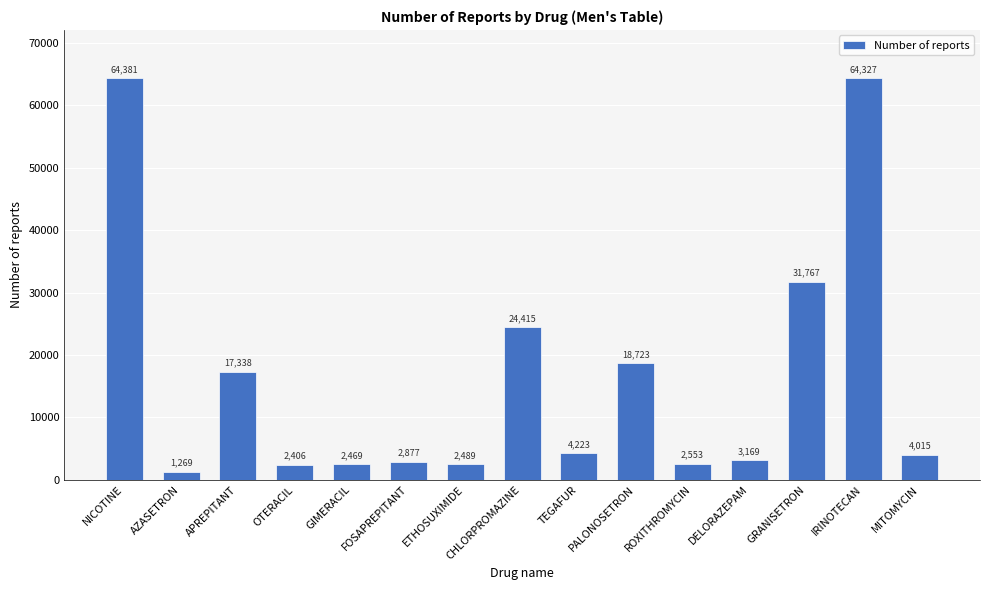

What is the difference between the values at FOSAPREPITANT and PALONOSETRON?

15846